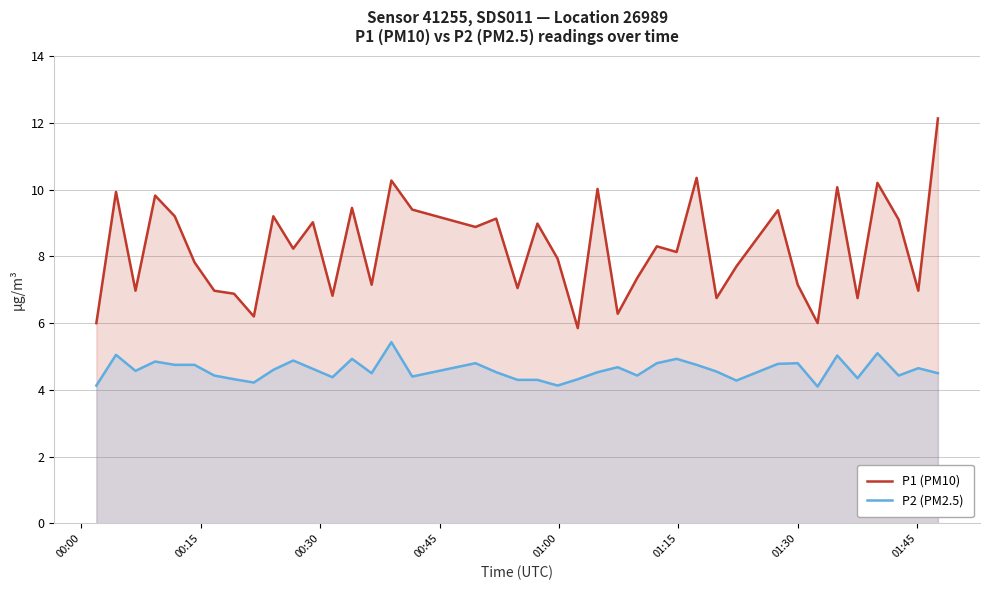

True or false: P1 (PM10) and P2 (PM2.5) intersect in this chart.

False